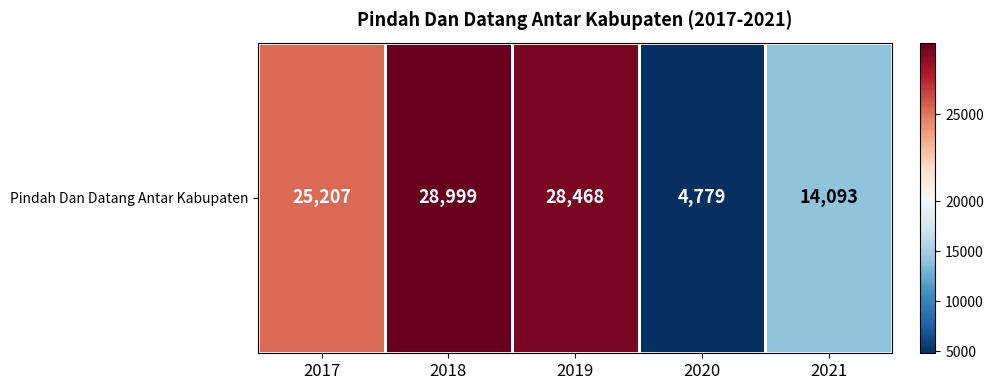

Rank the categories by value from lowest to highest.

2020, 2021, 2017, 2019, 2018